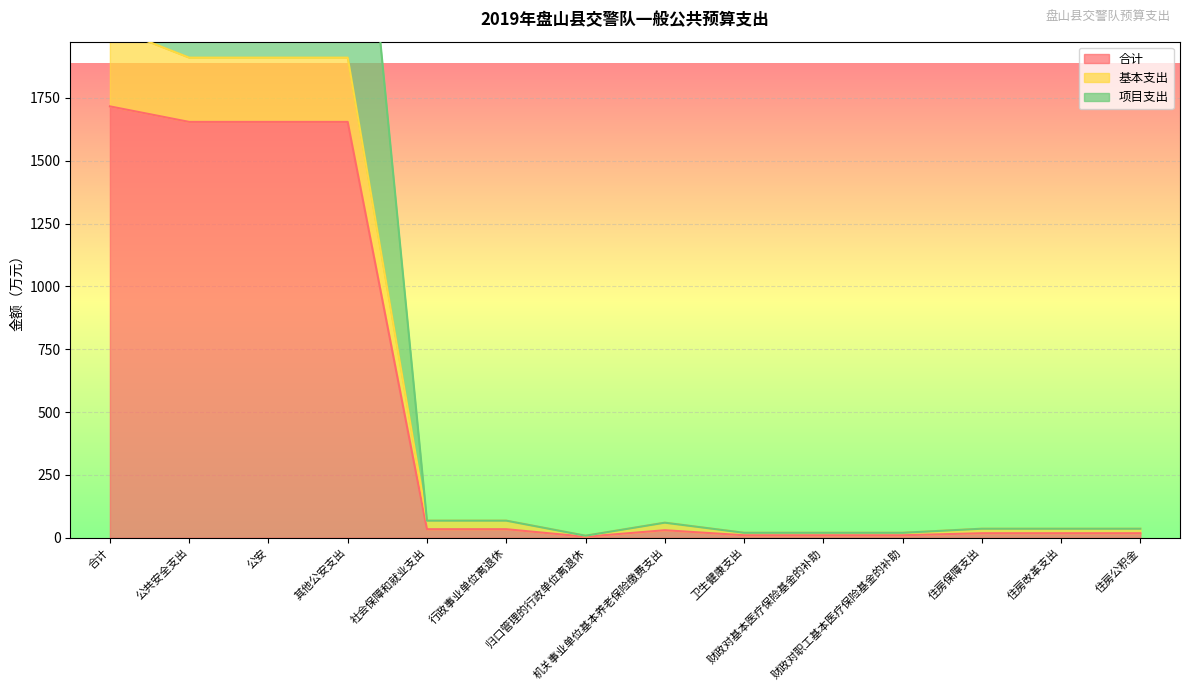

What position from the left is 住房改革支出?

13